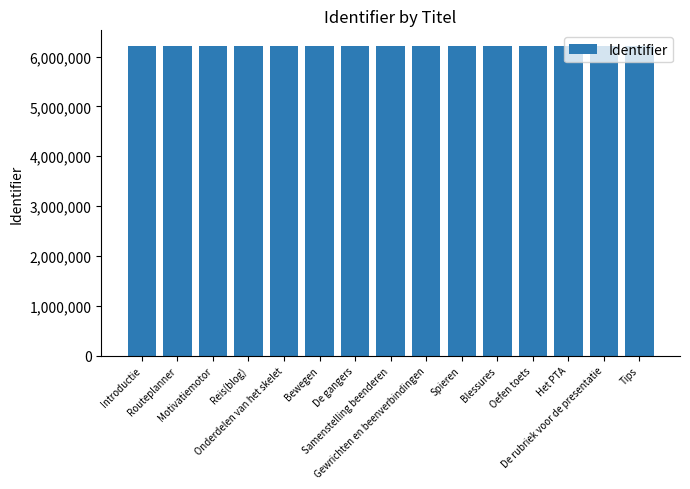

What is the difference between the maximum and minimum values?

4297